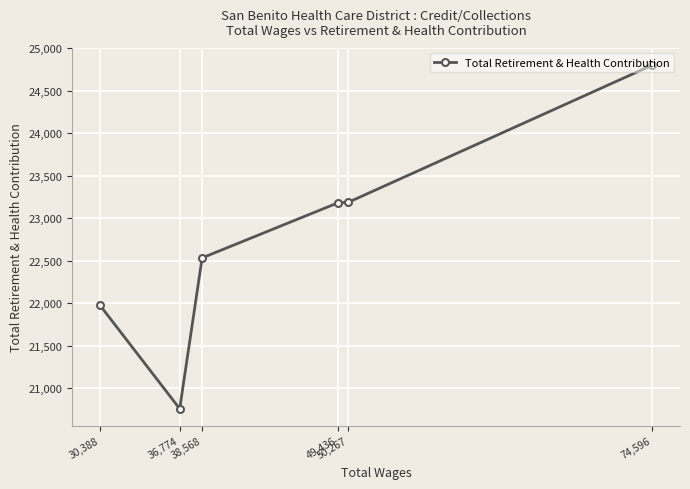

Which category has the lowest value across all series?

36,774